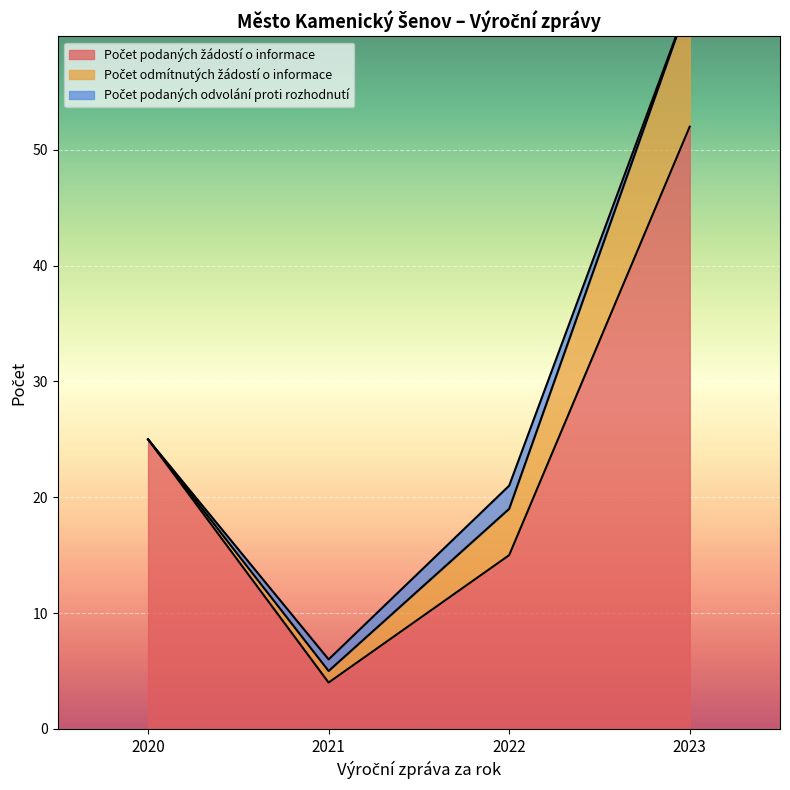

Rank the categories by Počet odmítnutých žádostí o informace value from lowest to highest.

2020, 2021, 2022, 2023